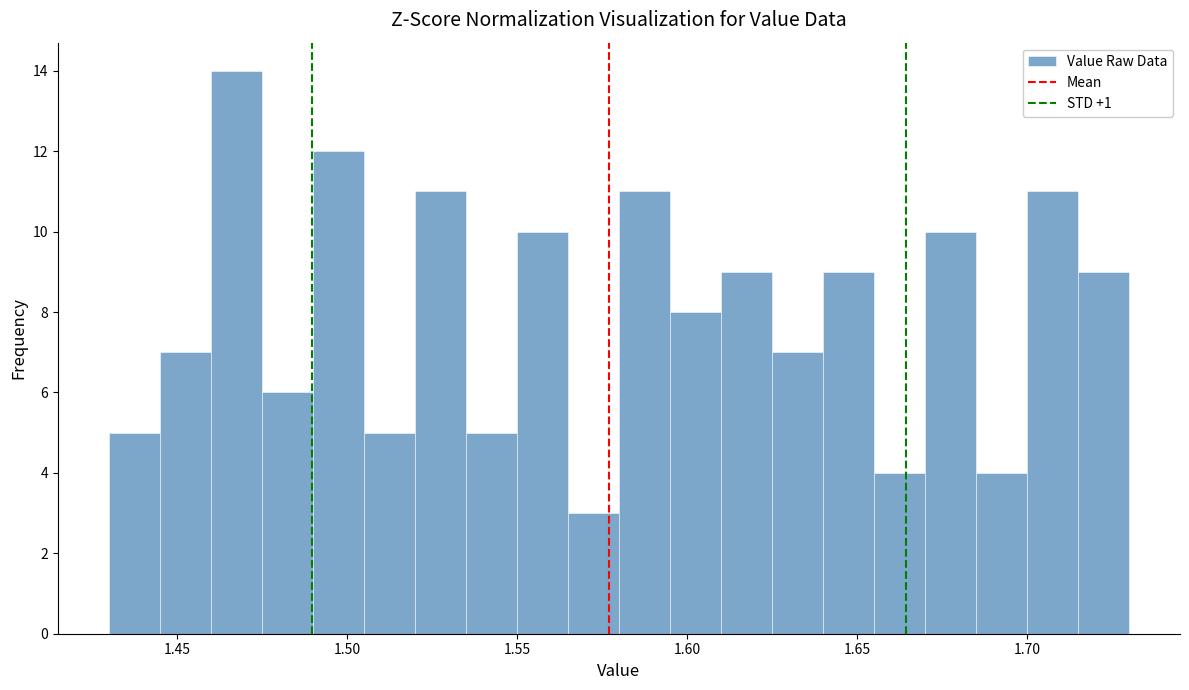

Around what value on the x-axis is the tallest bar? Give the approximate position of its centre, as read against the axis.

1.470